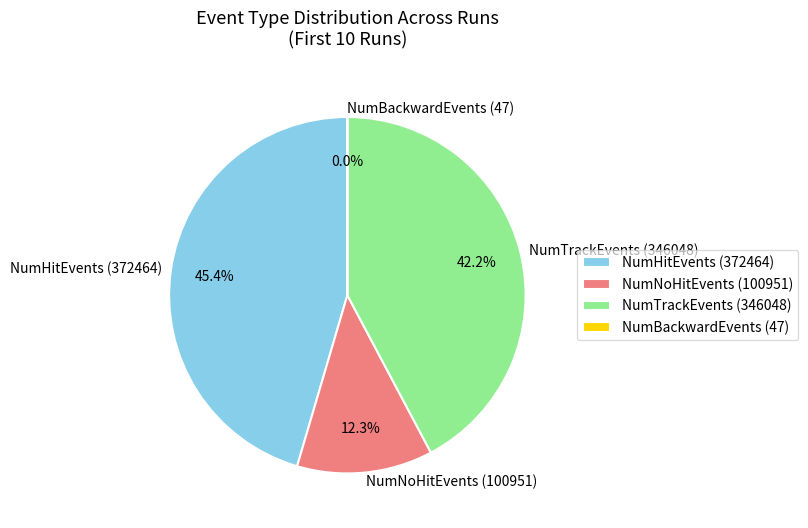

Combined, do NumHitEvents (372464) and NumTrackEvents (346048) account for over 50%?

Yes